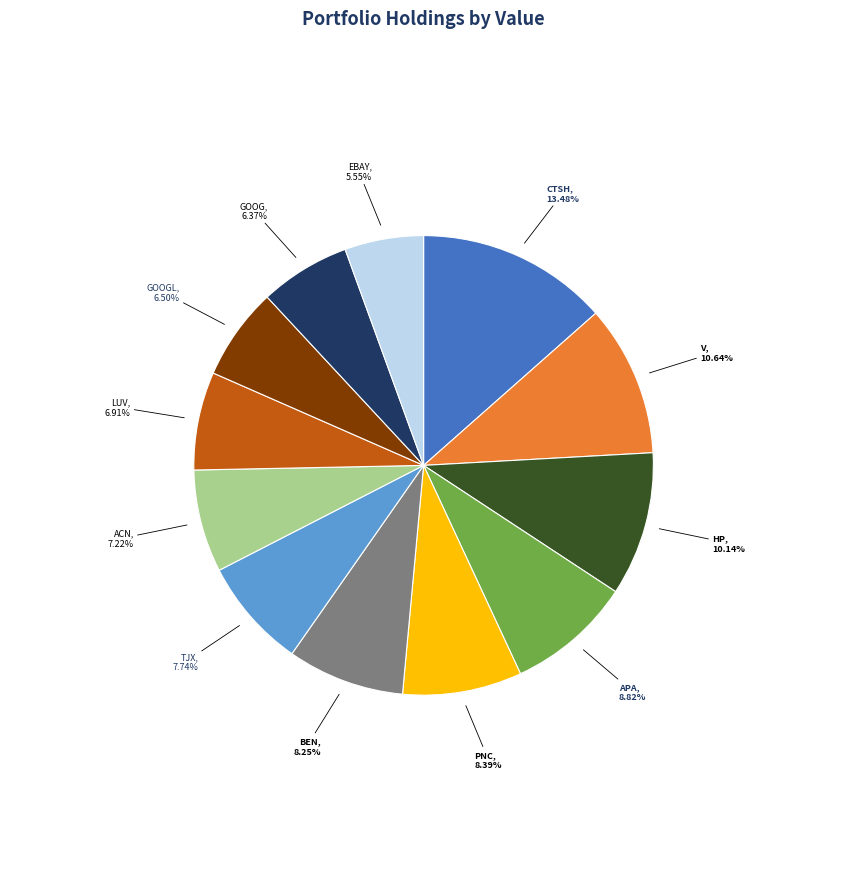

Between LUV, 6.91% and GOOG, 6.37%, which is larger?

LUV, 6.91%